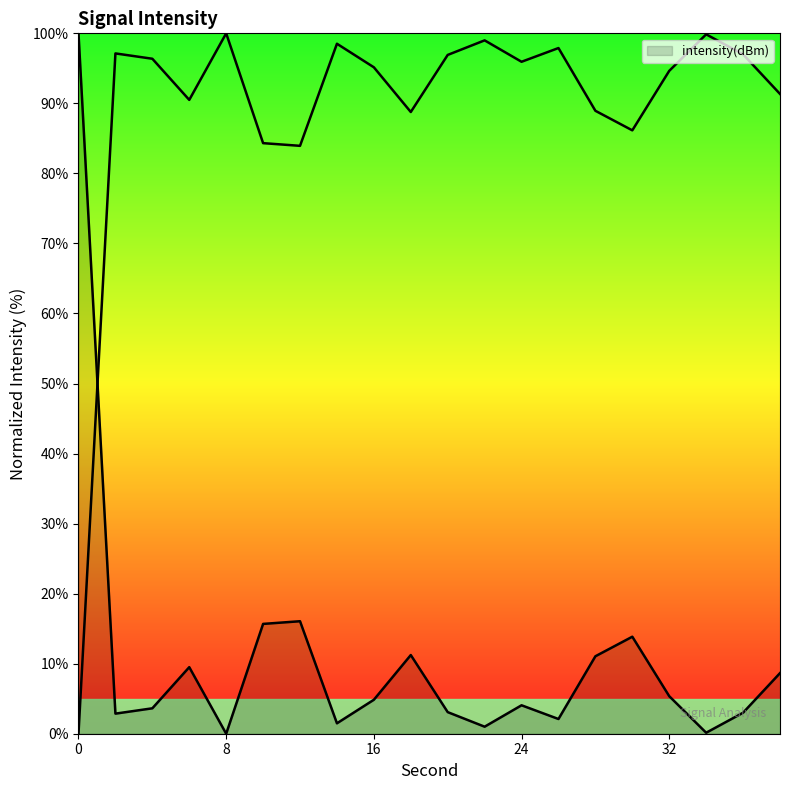

Count the number of categories in the chart.

20